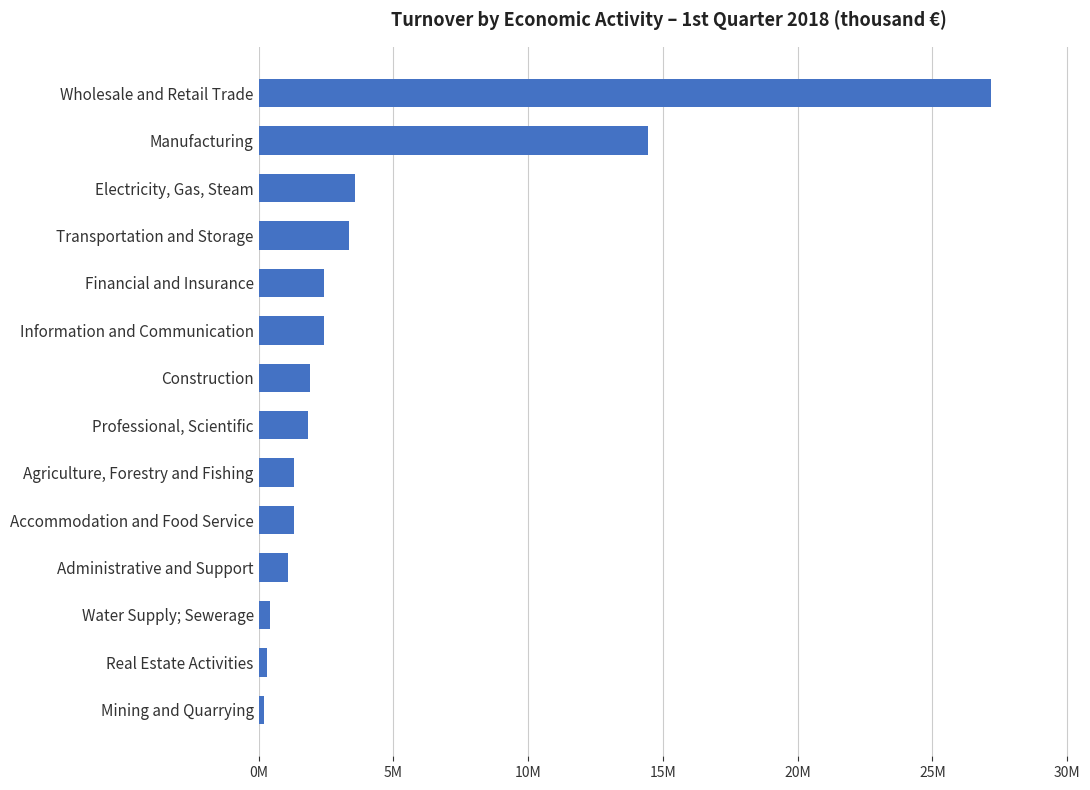

Rank the categories by value from highest to lowest.

Wholesale and Retail Trade, Manufacturing, Electricity, Gas, Steam, Transportation and Storage, Financial and Insurance, Information and Communication, Construction, Professional, Scientific, Agriculture, Forestry and Fishing, Accommodation and Food Service, Administrative and Support, Water Supply; Sewerage, Real Estate Activities, Mining and Quarrying